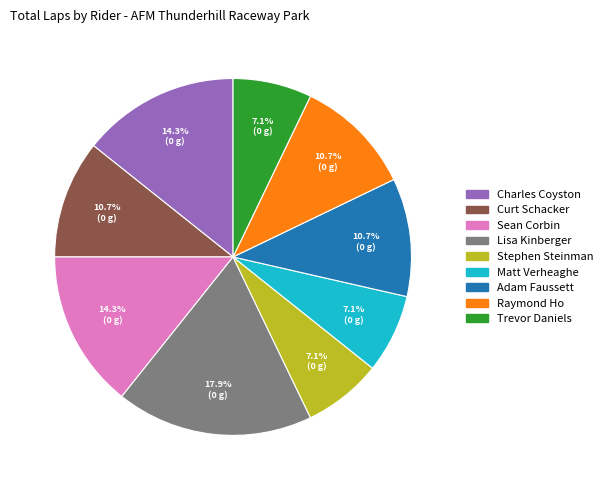

Count the number of slices in the pie.

9